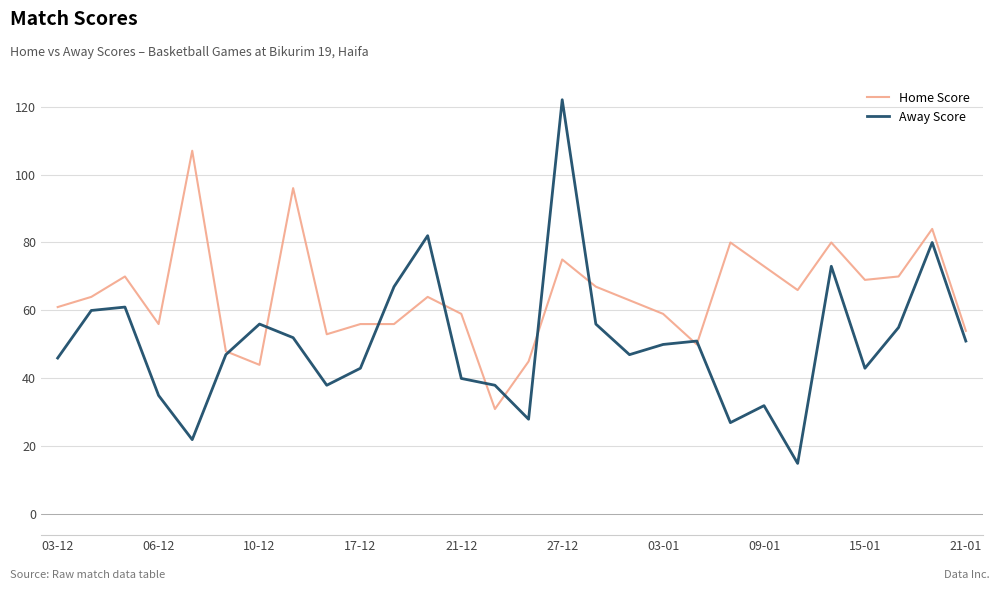

What is the lowest value of the Home Score series?

31